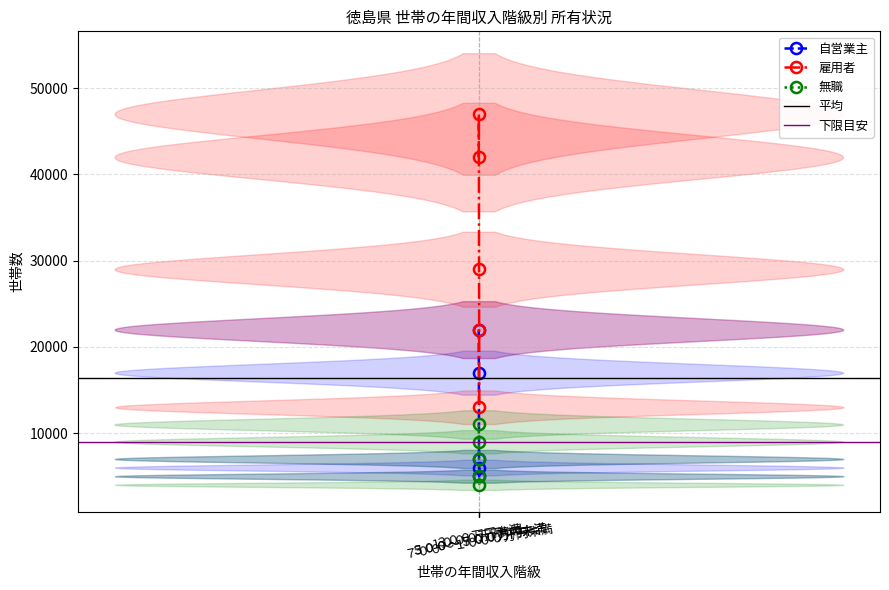

What is the value of the 無職 point at the 5th from the left?

4000